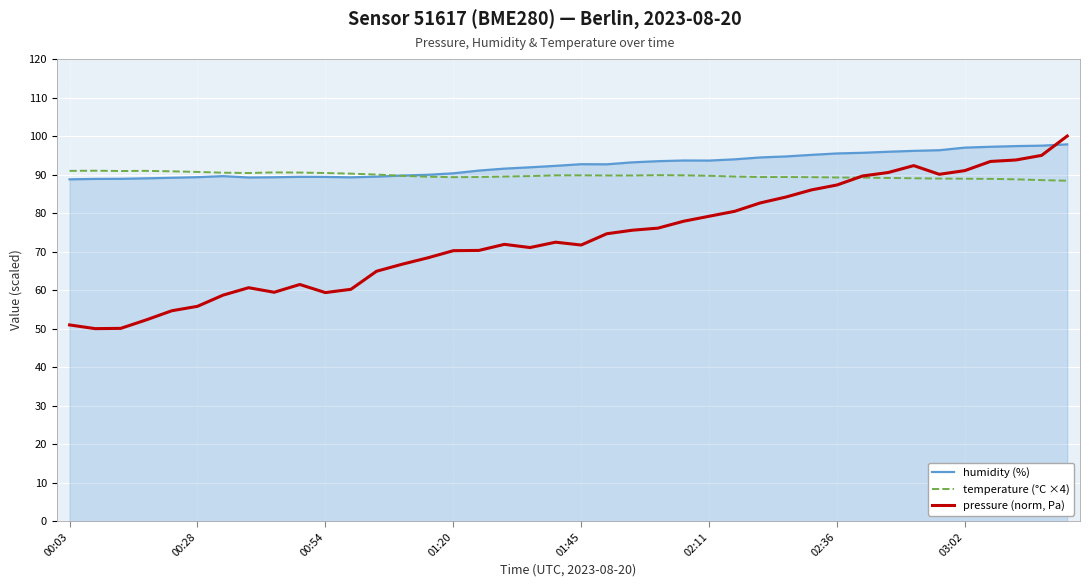

What are all the series names shown in the legend?

humidity (%), temperature (°C ×4), pressure (norm, Pa)